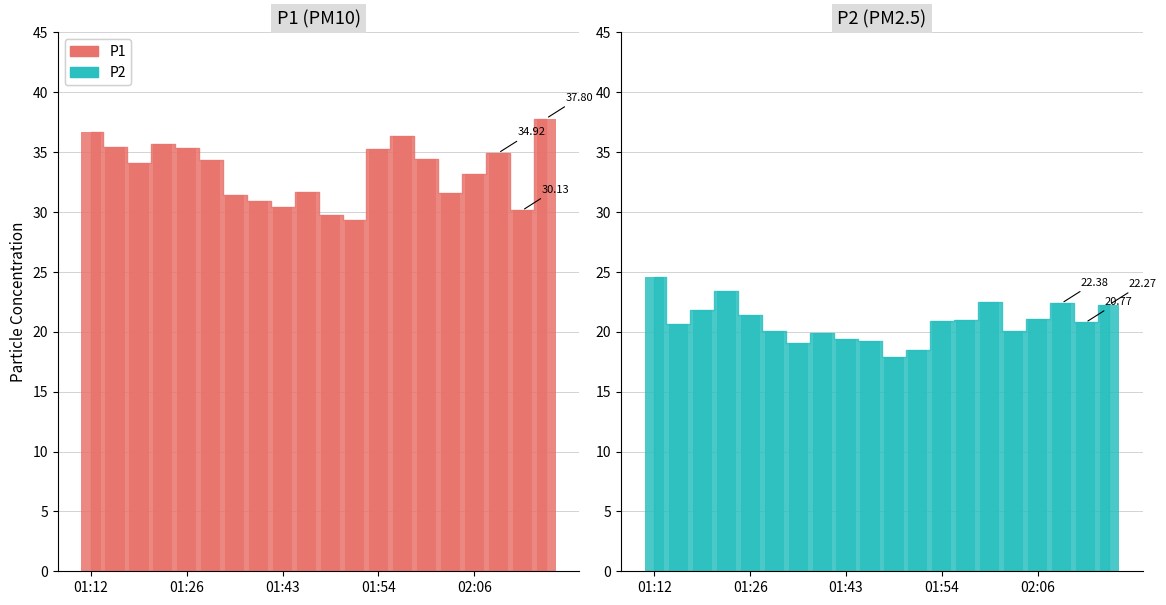

Which has a higher value, 02:14 or 01:21?

02:14